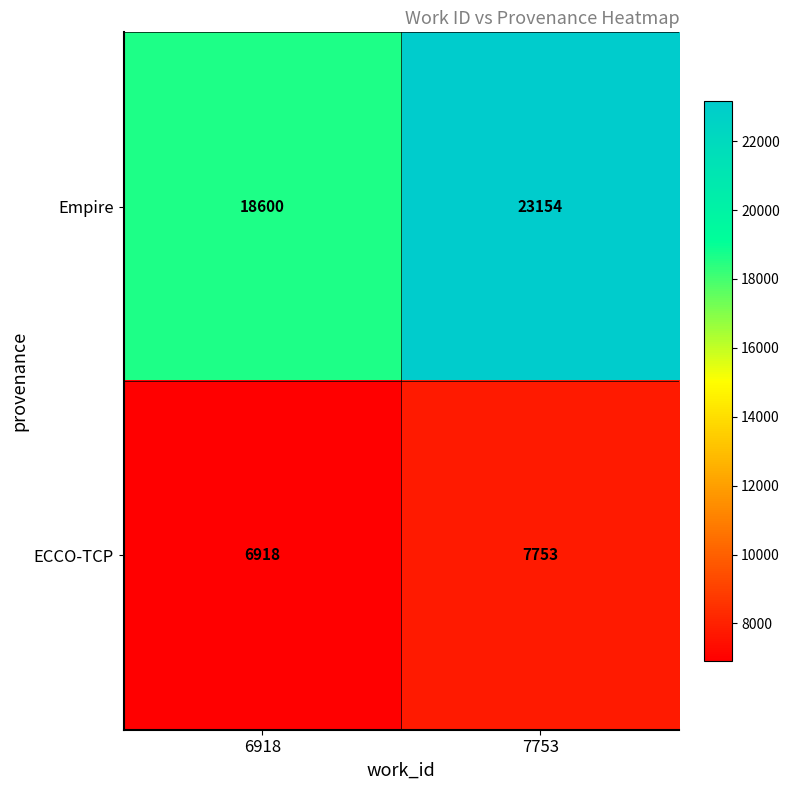

Which series has the widest spread of values?

Empire